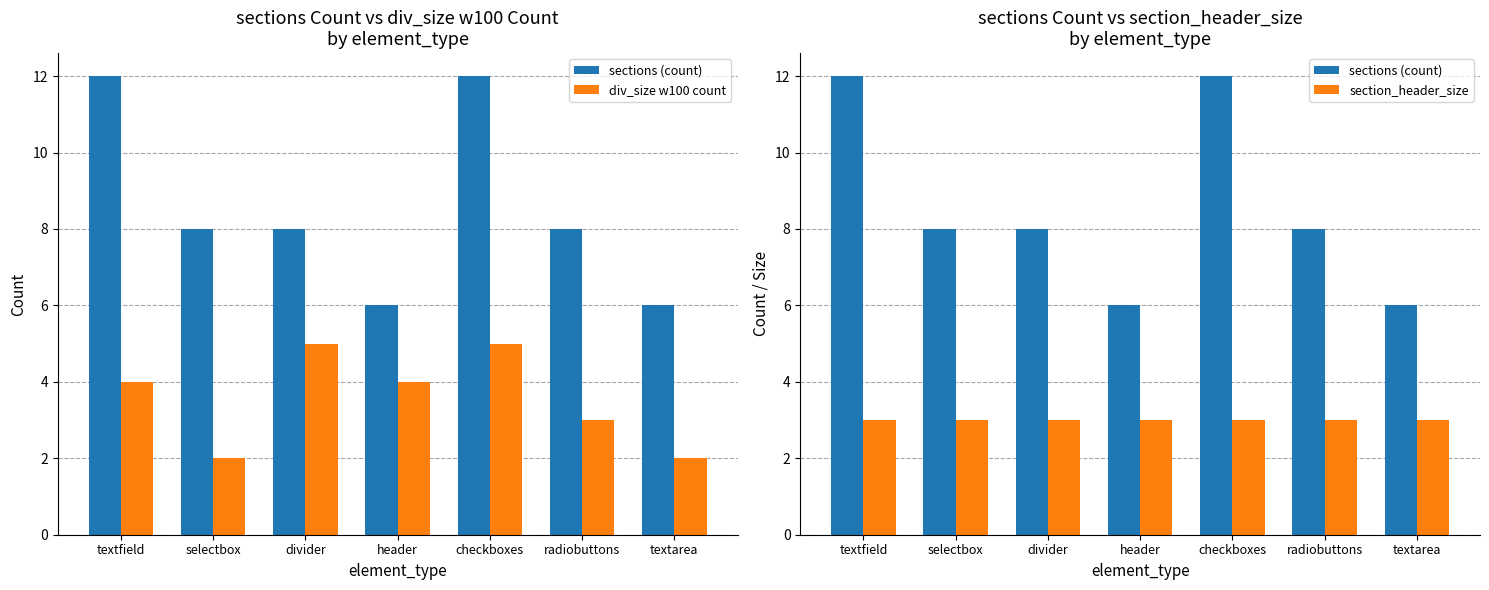

Which series has the widest spread of values?

sections (count)